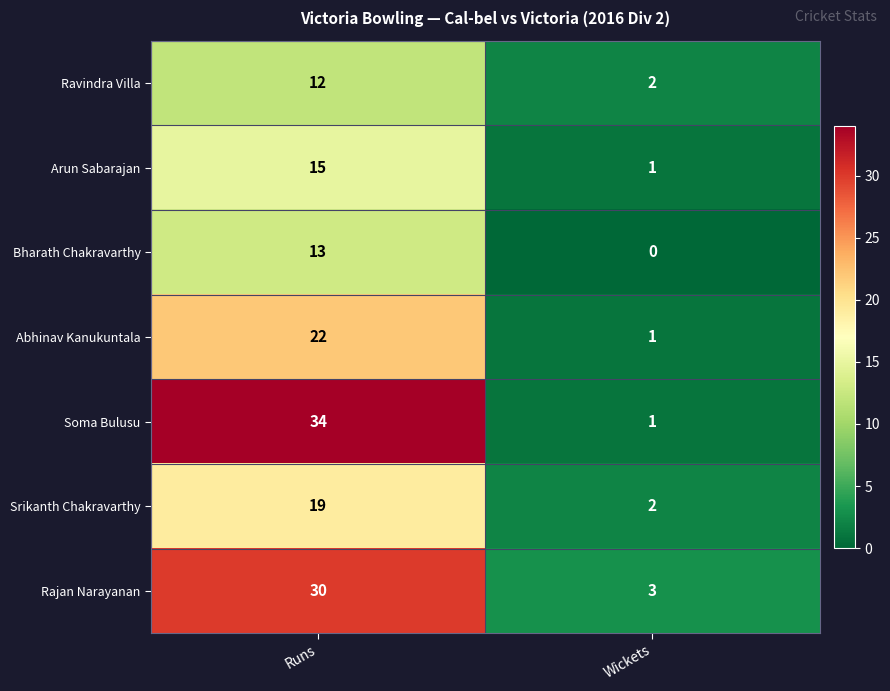

How many data points does each series have?

2